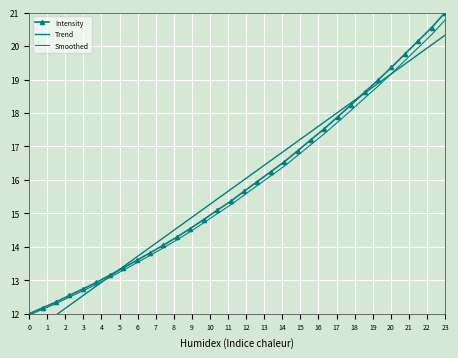

How many times do Trend and Intensity cross each other?

2